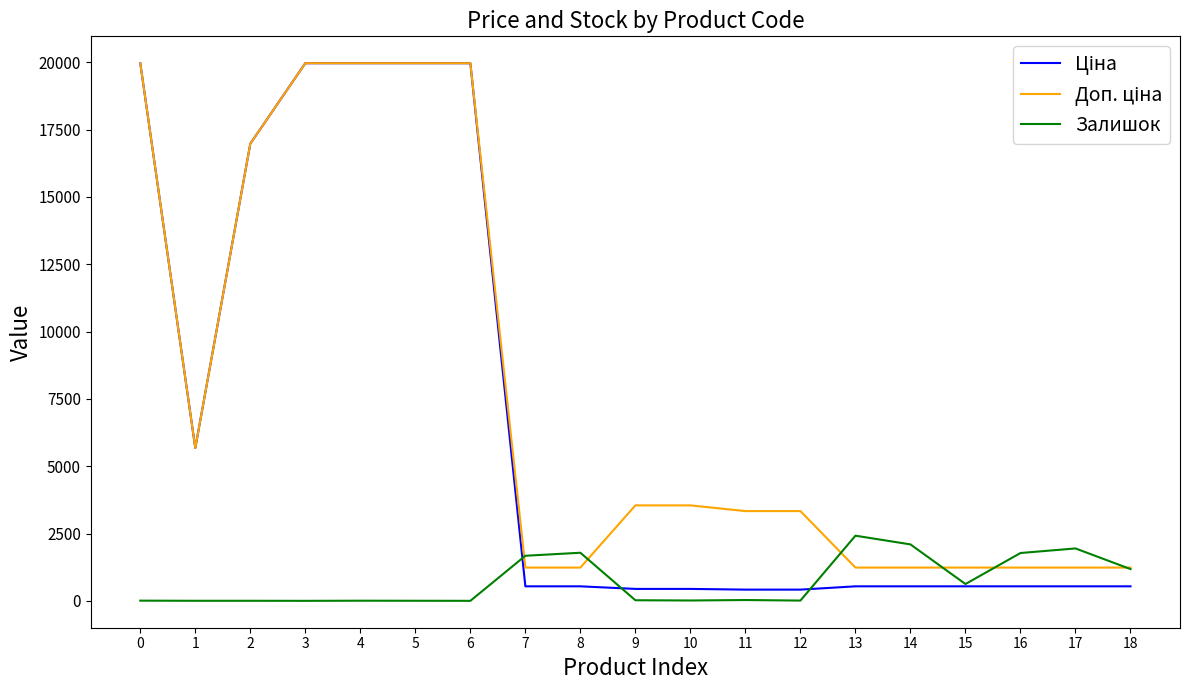

What is the total value across all series at 6?

39928.3